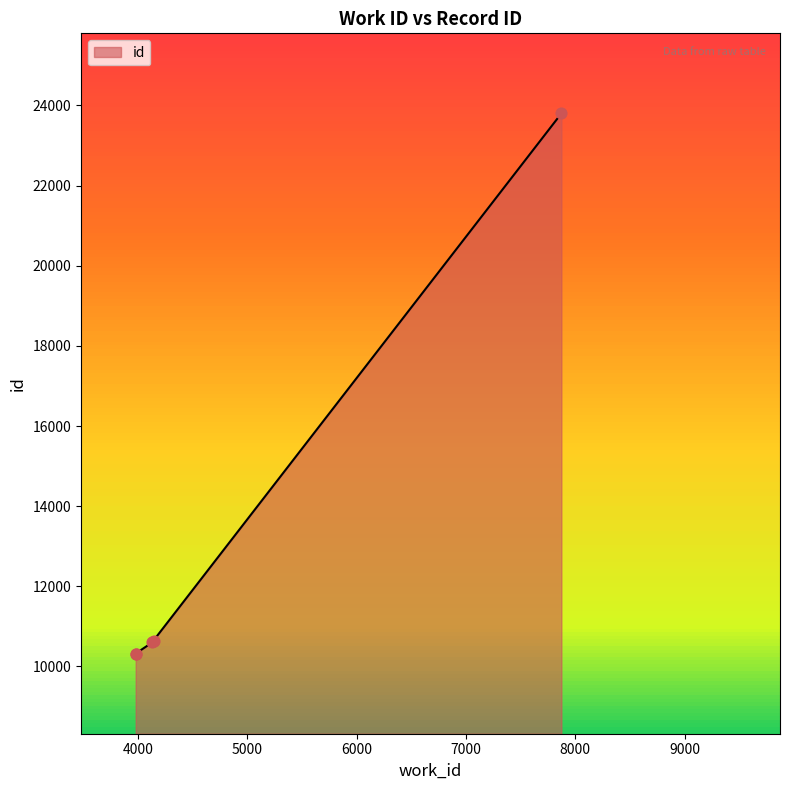

What is the change in value from 3978 to 7872?

+13478